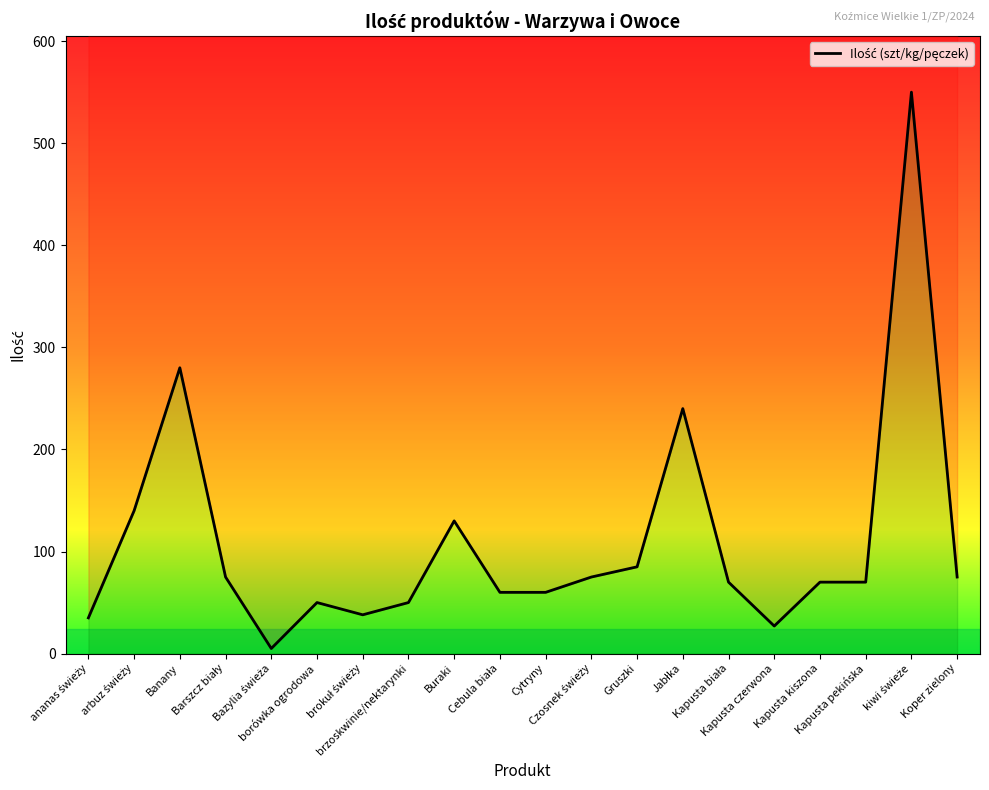

True or false: there are more than 2 points higher than both neighbors.

True